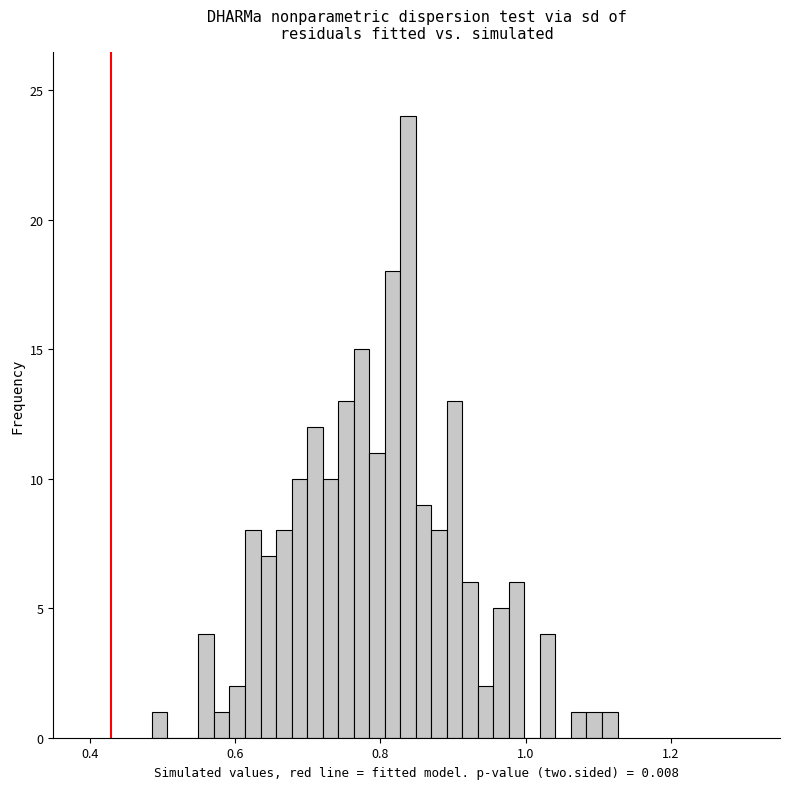

Read against the x-axis, roughly where is the centre of the tallest bar?

0.84